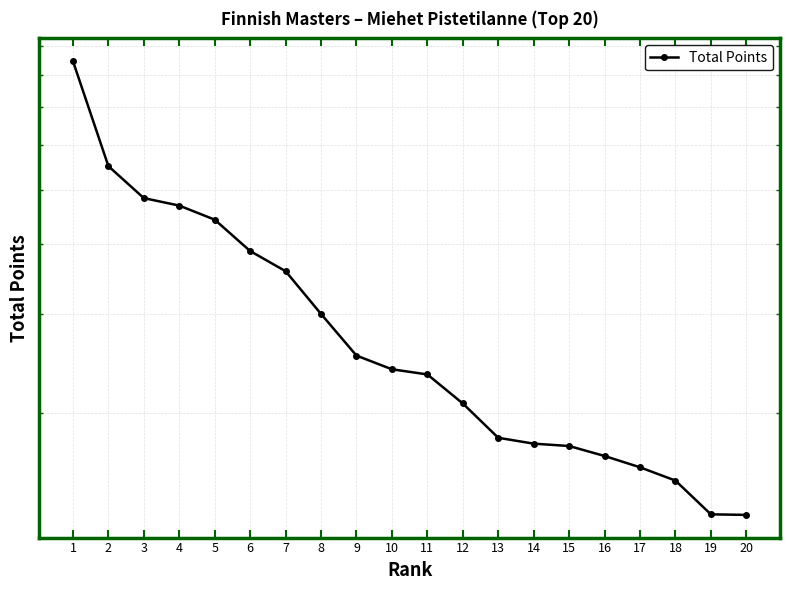

What is the difference between the values at 17 and 10?

792